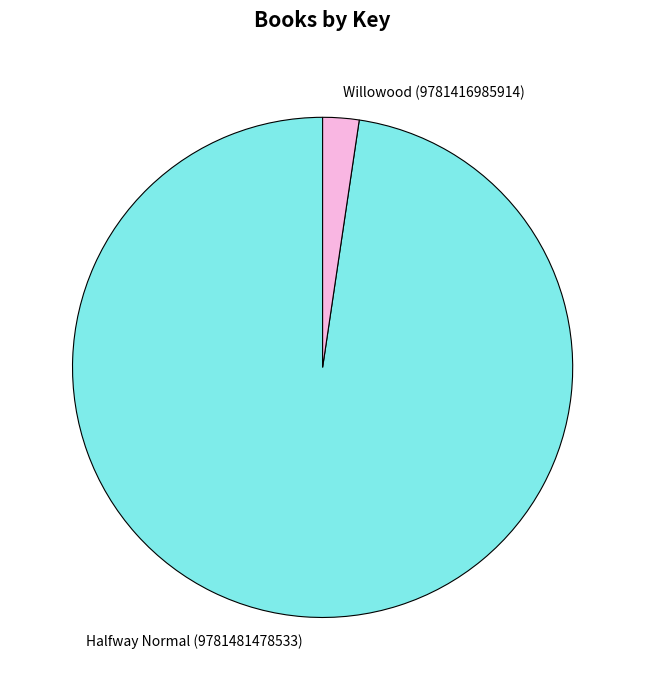

Combined, do Halfway Normal (9781481478533) and Willowood (9781416985914) account for over 50%?

Yes